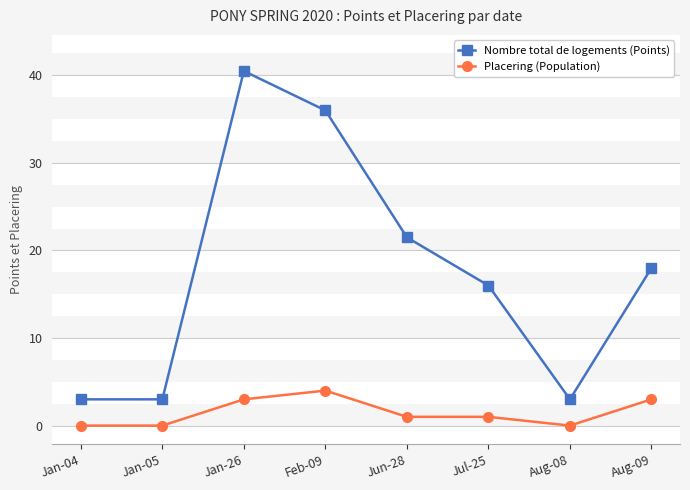

What is the total value across all series at Aug-09?

21.0